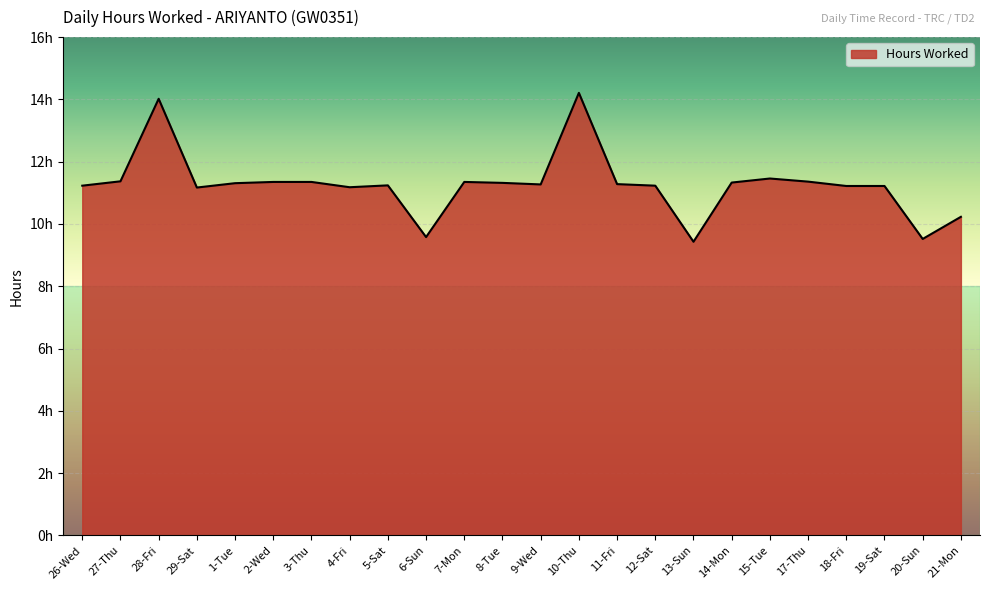

Is this an area chart (filled region under the line)?

Yes